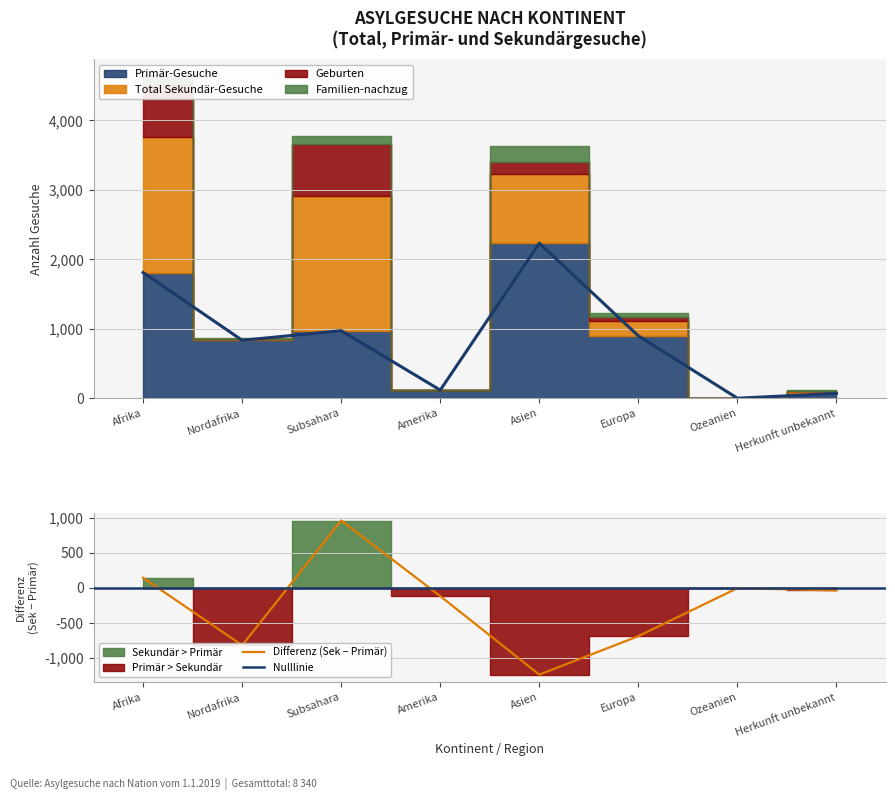

True or false: Primär-Gesuche has a value of 382 at Subsahara.

False